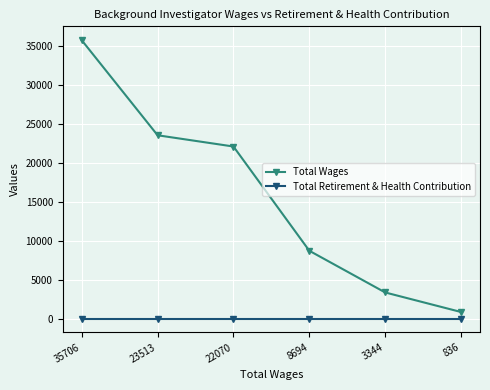

Which series changed the most between 8694 and 3344?

Total Wages